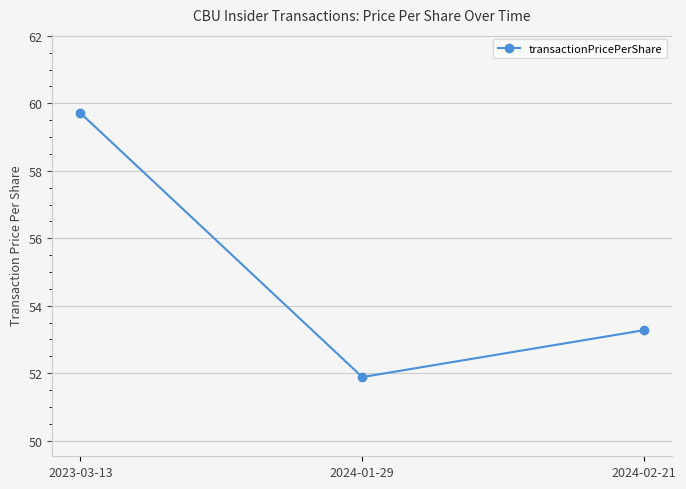

List the labels in order of value, largest first.

2023-03-13, 2024-02-21, 2024-01-29